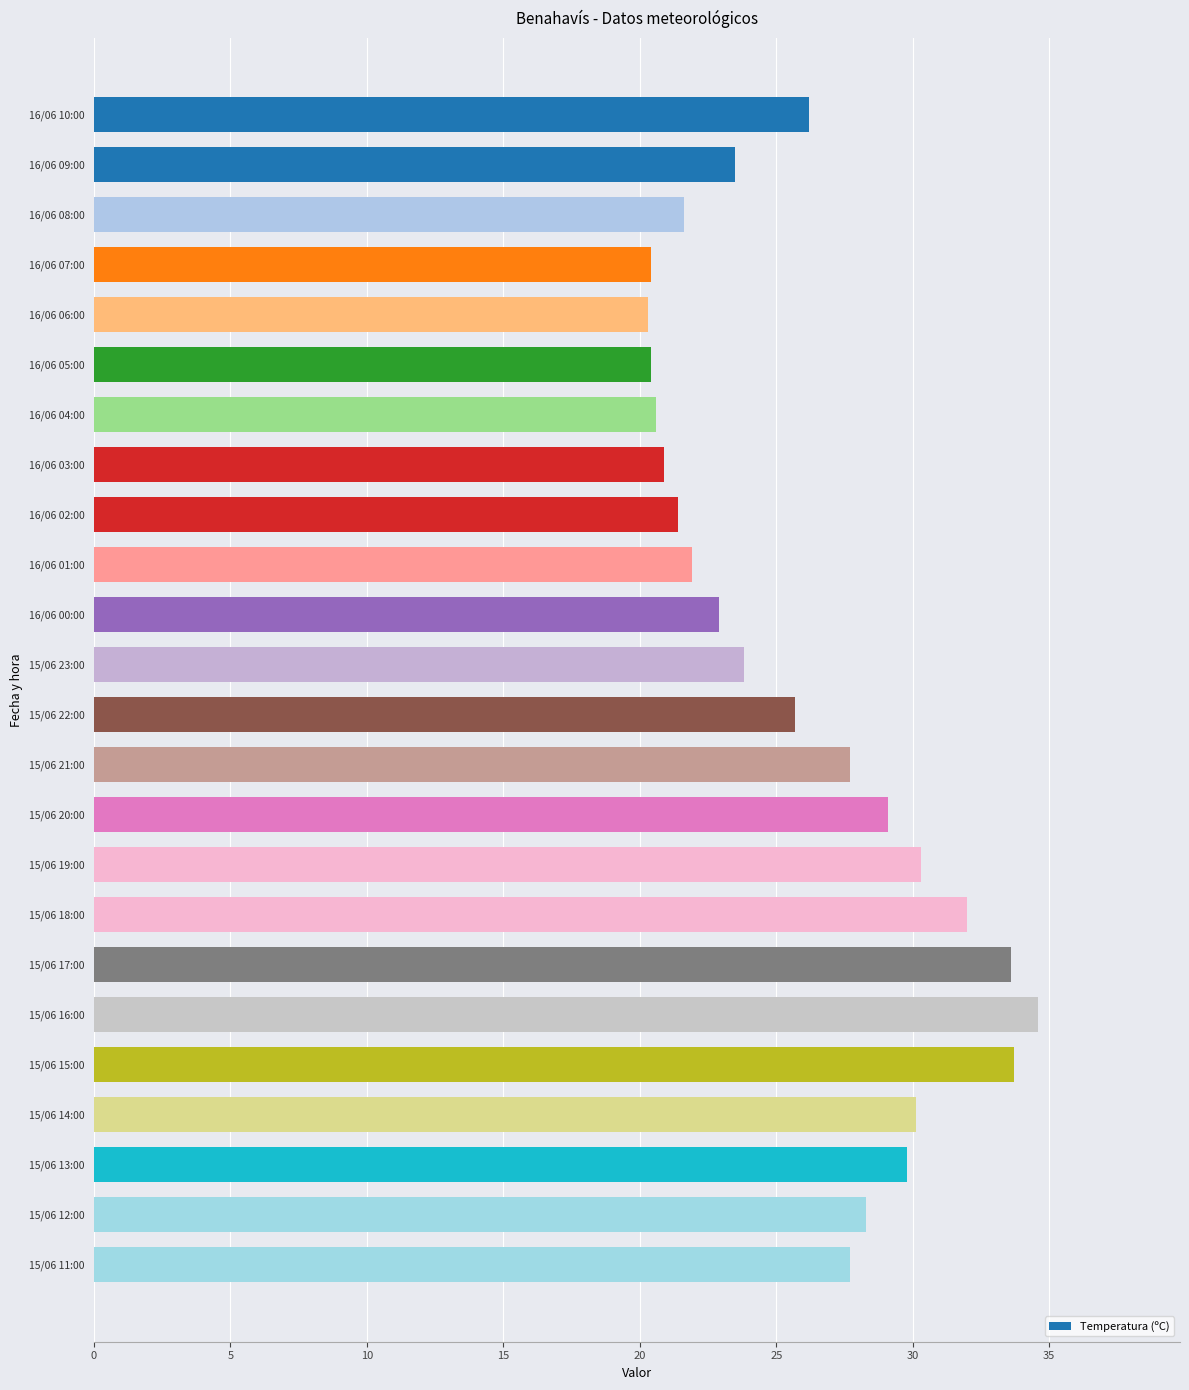

What is the difference between the maximum and minimum values?

14.3